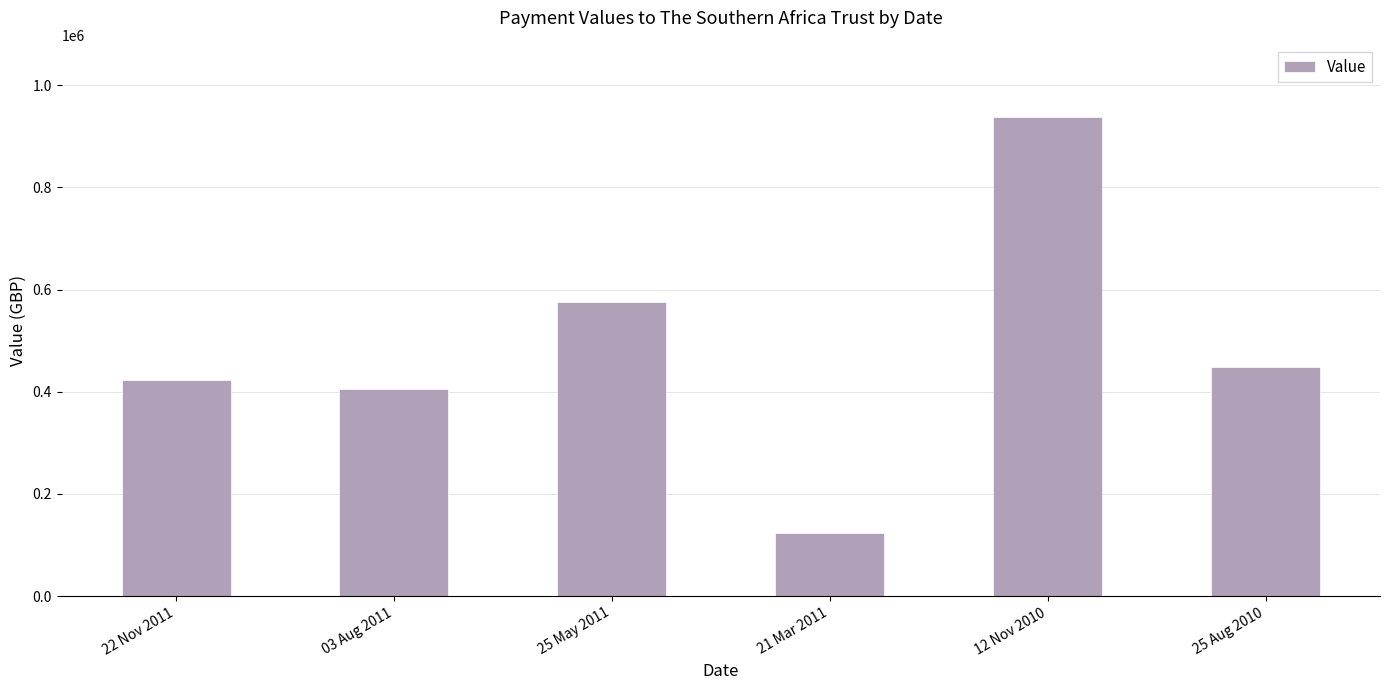

Does the chart contain stacked bars?

No